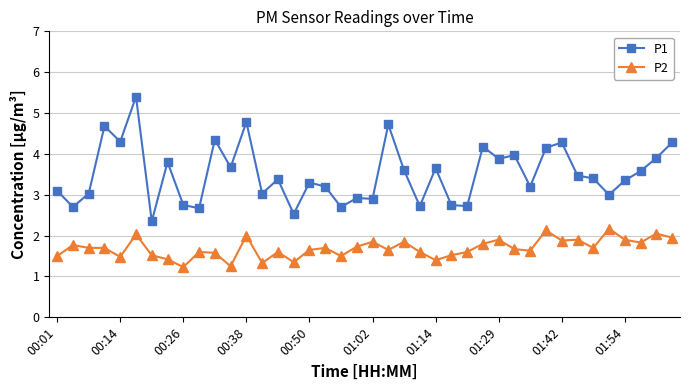

Which series has the largest total across all categories?

P1